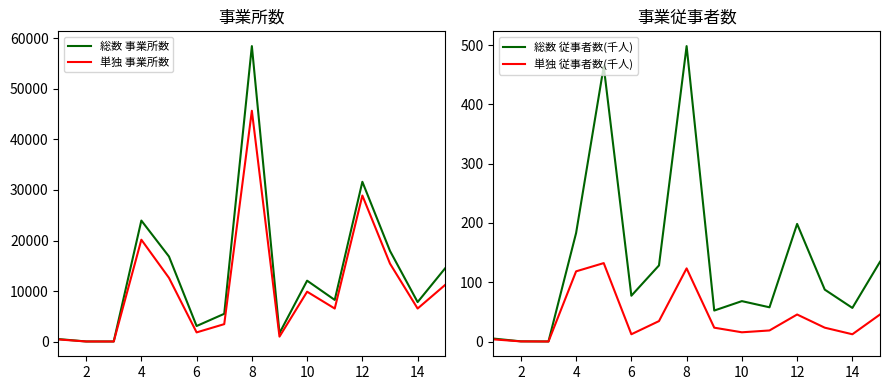

What is the maximum value shown in the chart?

58470.0